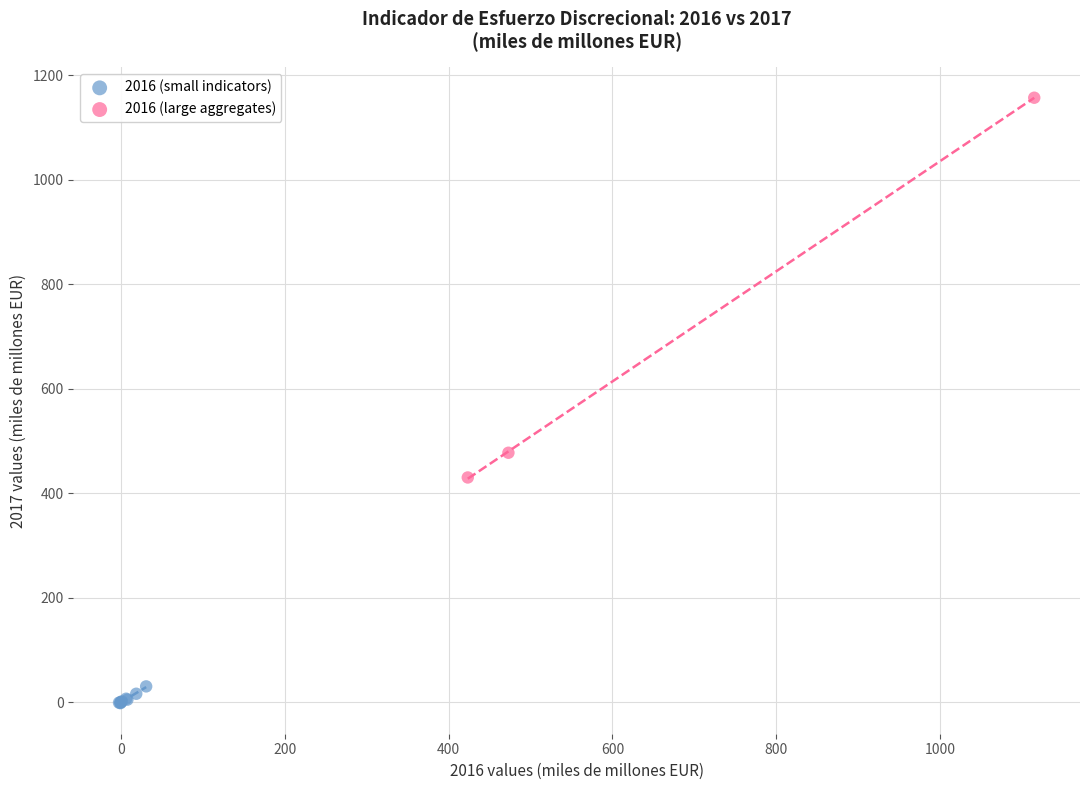

Which series has the widest spread of Y values?

2016 (large aggregates)